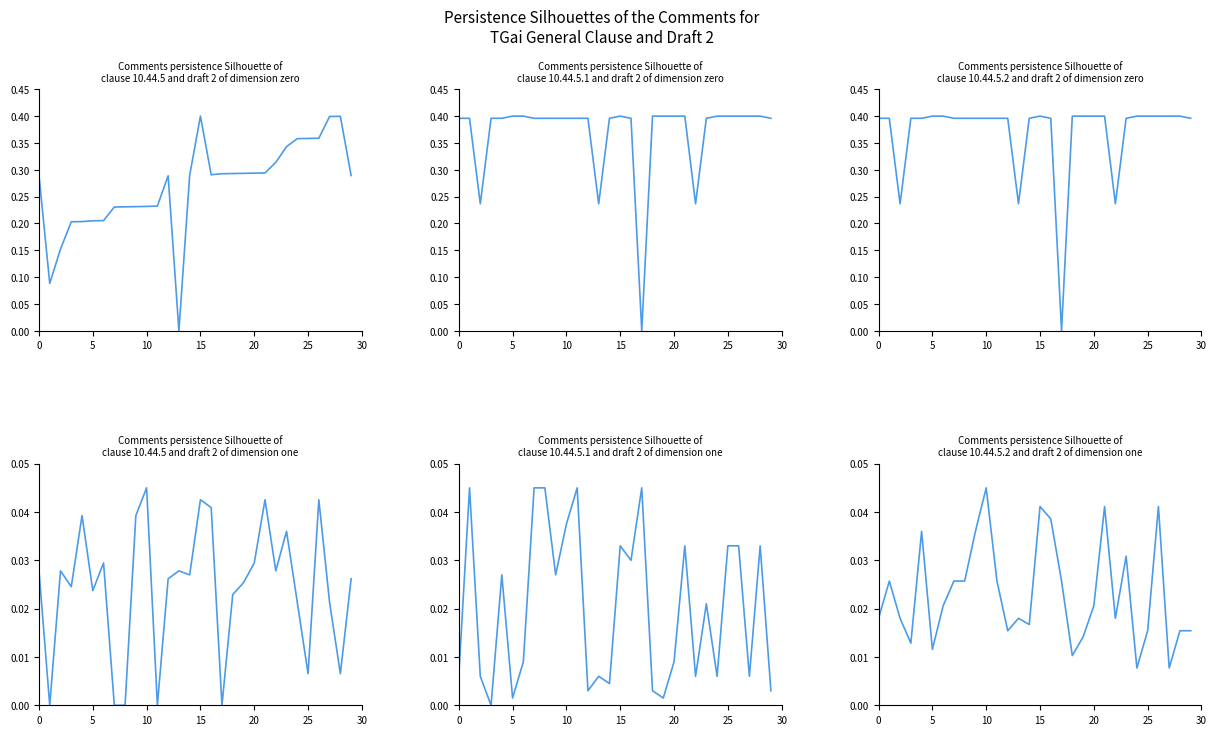

What is the maximum value shown in the chart?

0.4